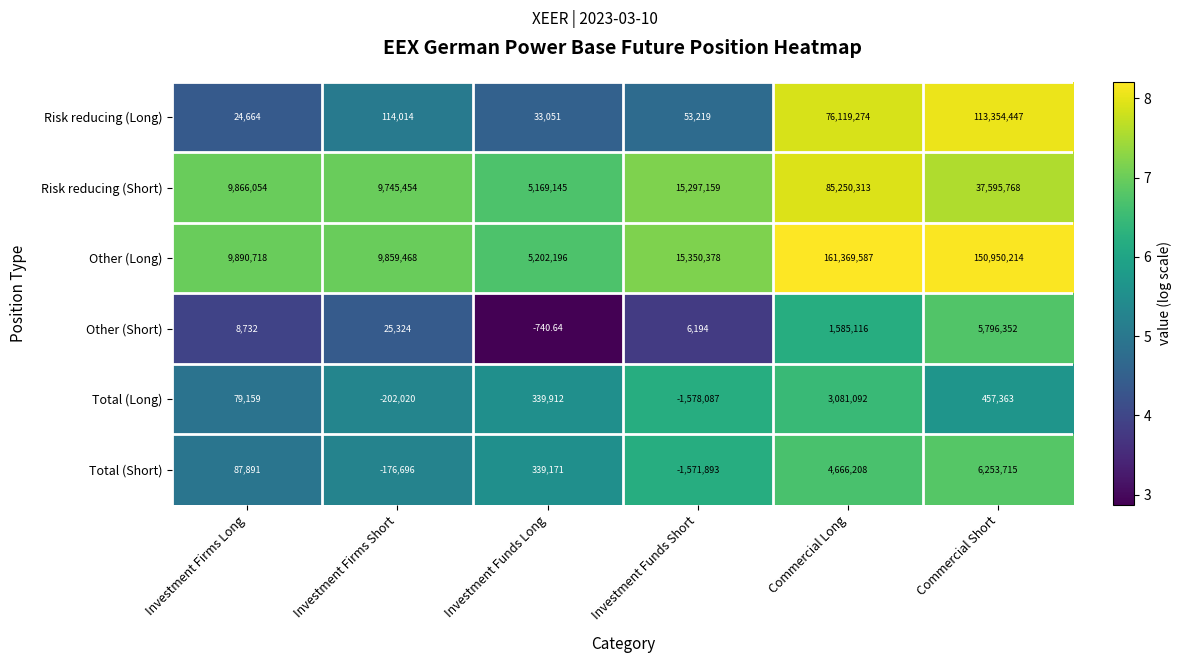

How many distinct data groups are displayed?

6